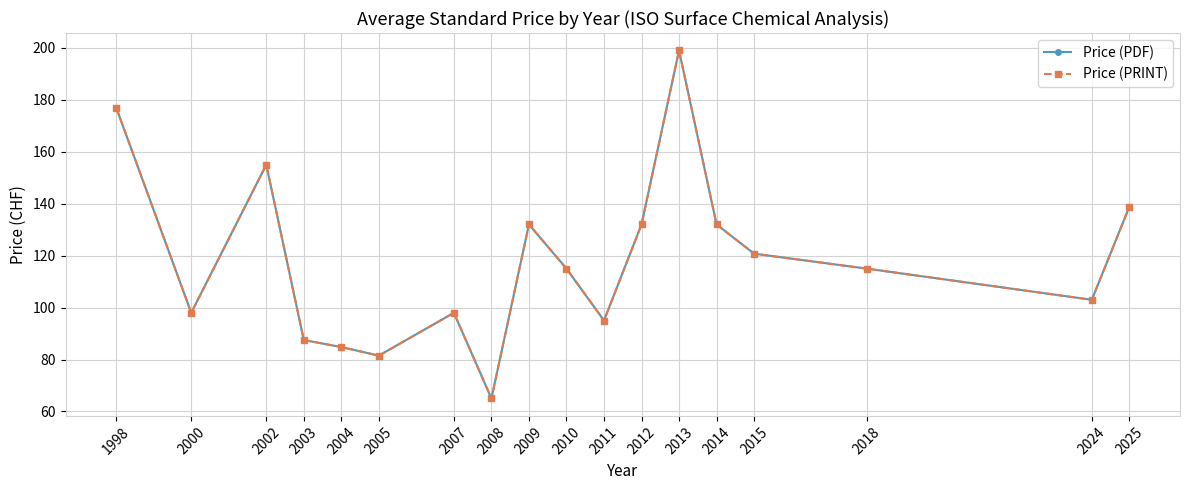

How many lines are shown in the chart?

2